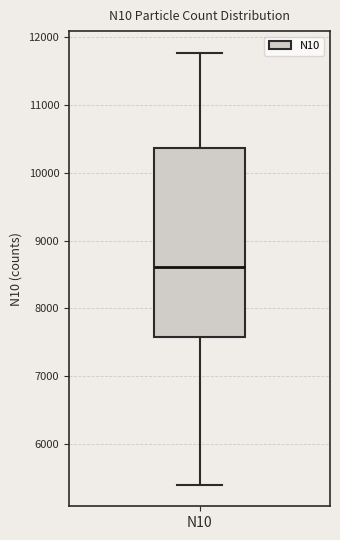

Where does the upper whisker of the box for N10 end on the y-axis? The values are not printed on the chart, so give them approximately, as read against the axis.

11800